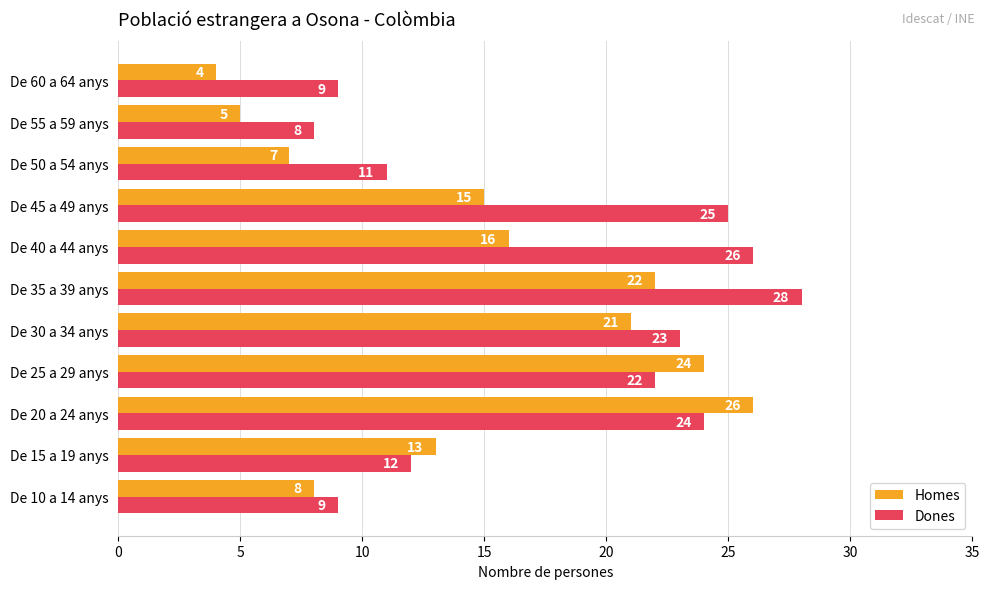

The Dones series shows 18 at De 40 a 44 anys. True or false?

False